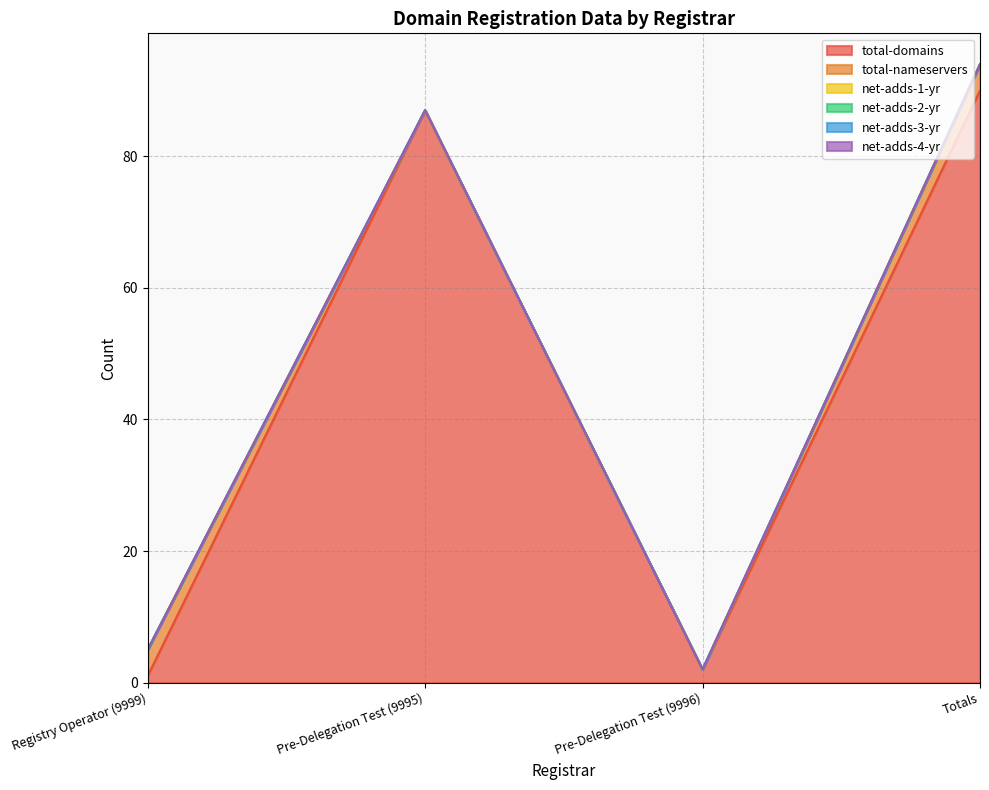

What is the label of the 4th point from the left?

Totals